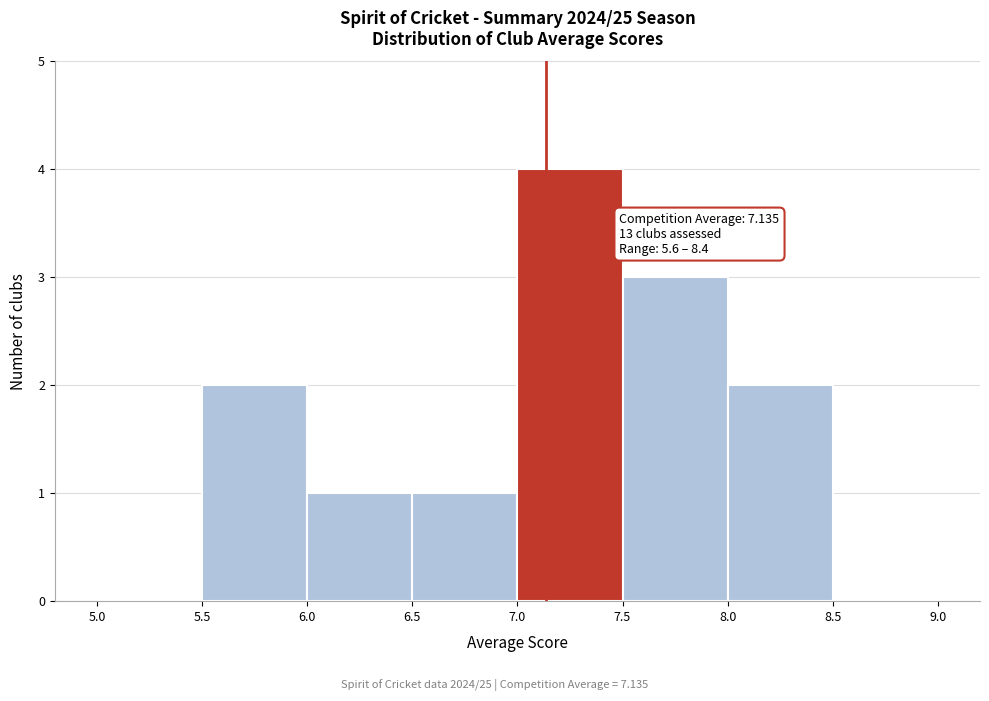

Which range on the x-axis has the tallest bar?

7.0 to 7.5